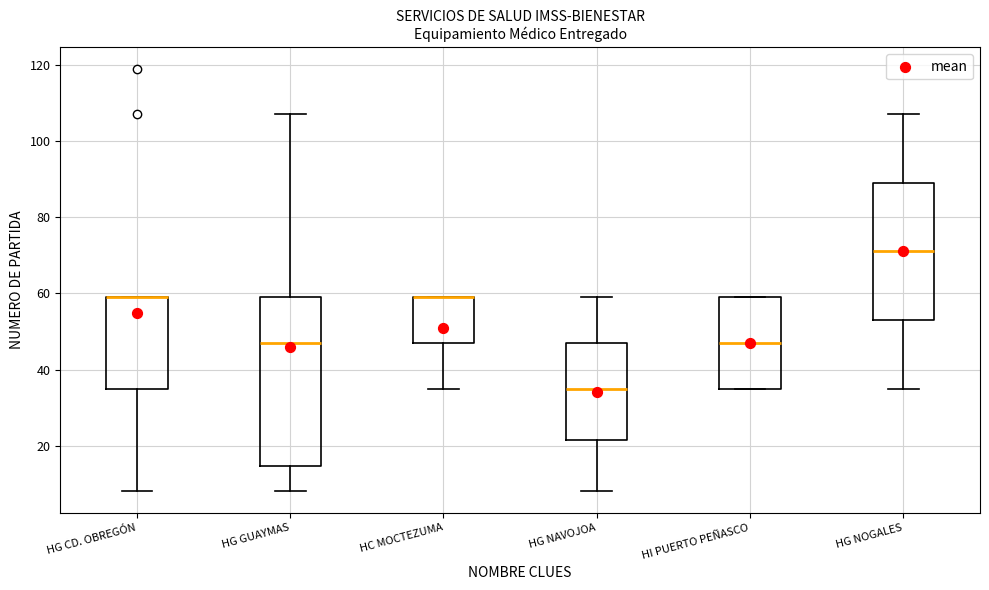

Where is the upper edge of the box for HG CD. OBREGÓN on the y-axis? The values are not printed on the chart, so give them approximately, as read against the axis.

60